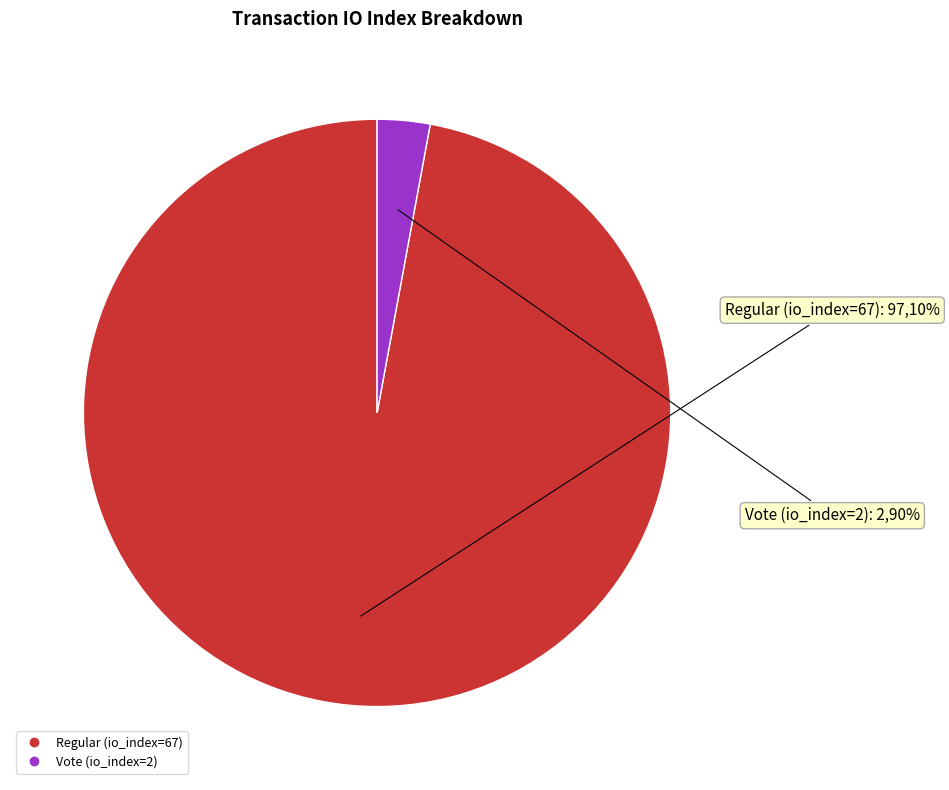

What is the ratio of the value at Regular (io_index=67) to the value at Vote (io_index=2)?

33.5